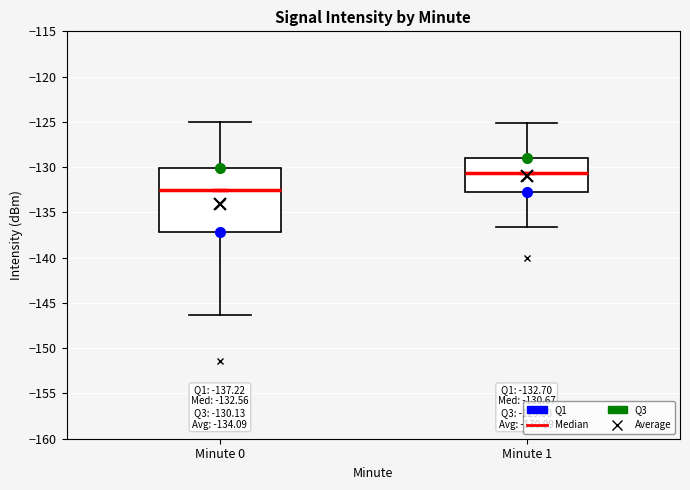

Which box has the highest median line?

Minute 1